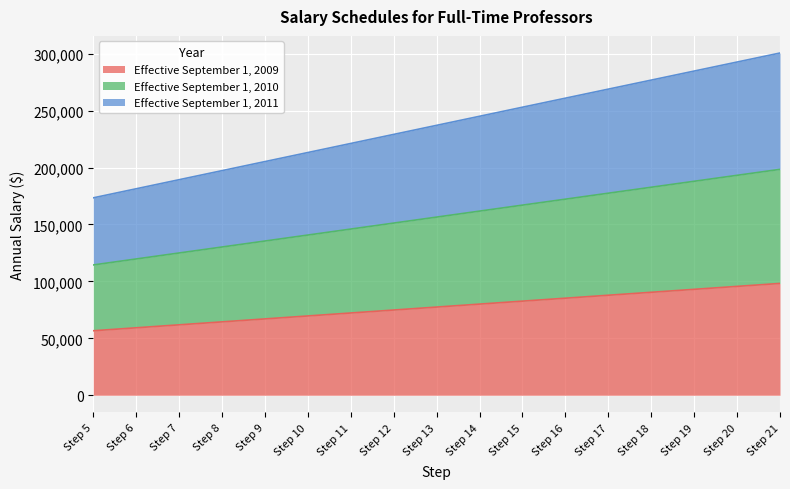

What is the minimum value shown in the chart?

56657